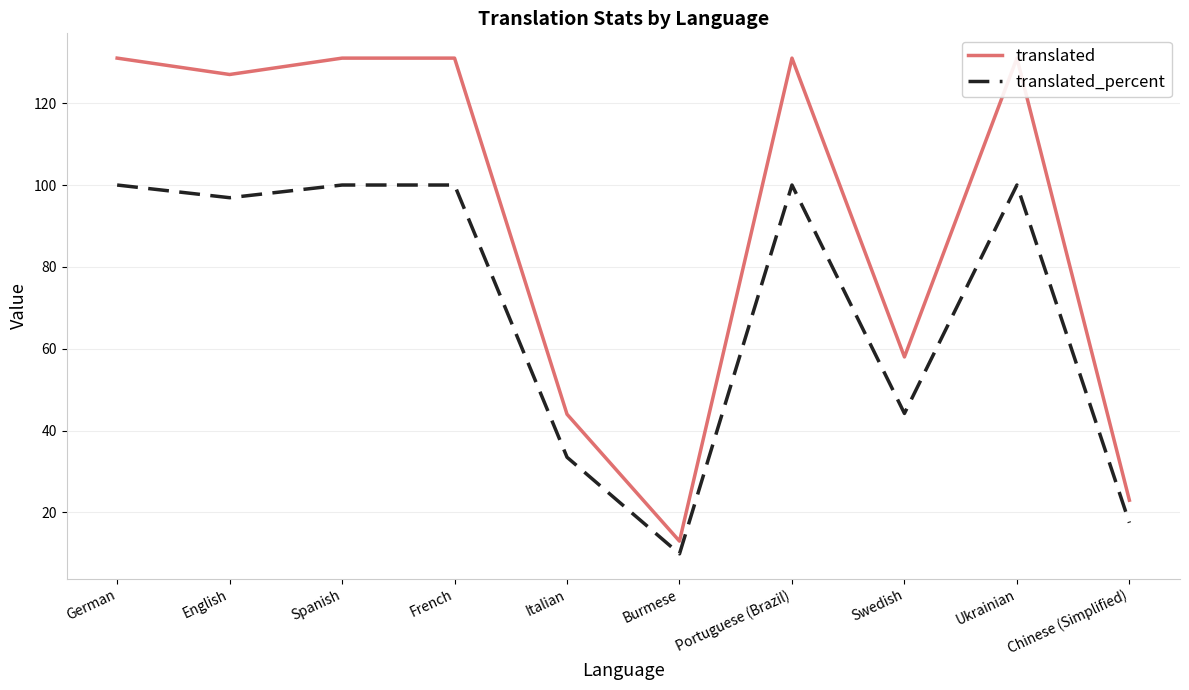

True or false: translated_percent has more than 1 interior local peaks.

True